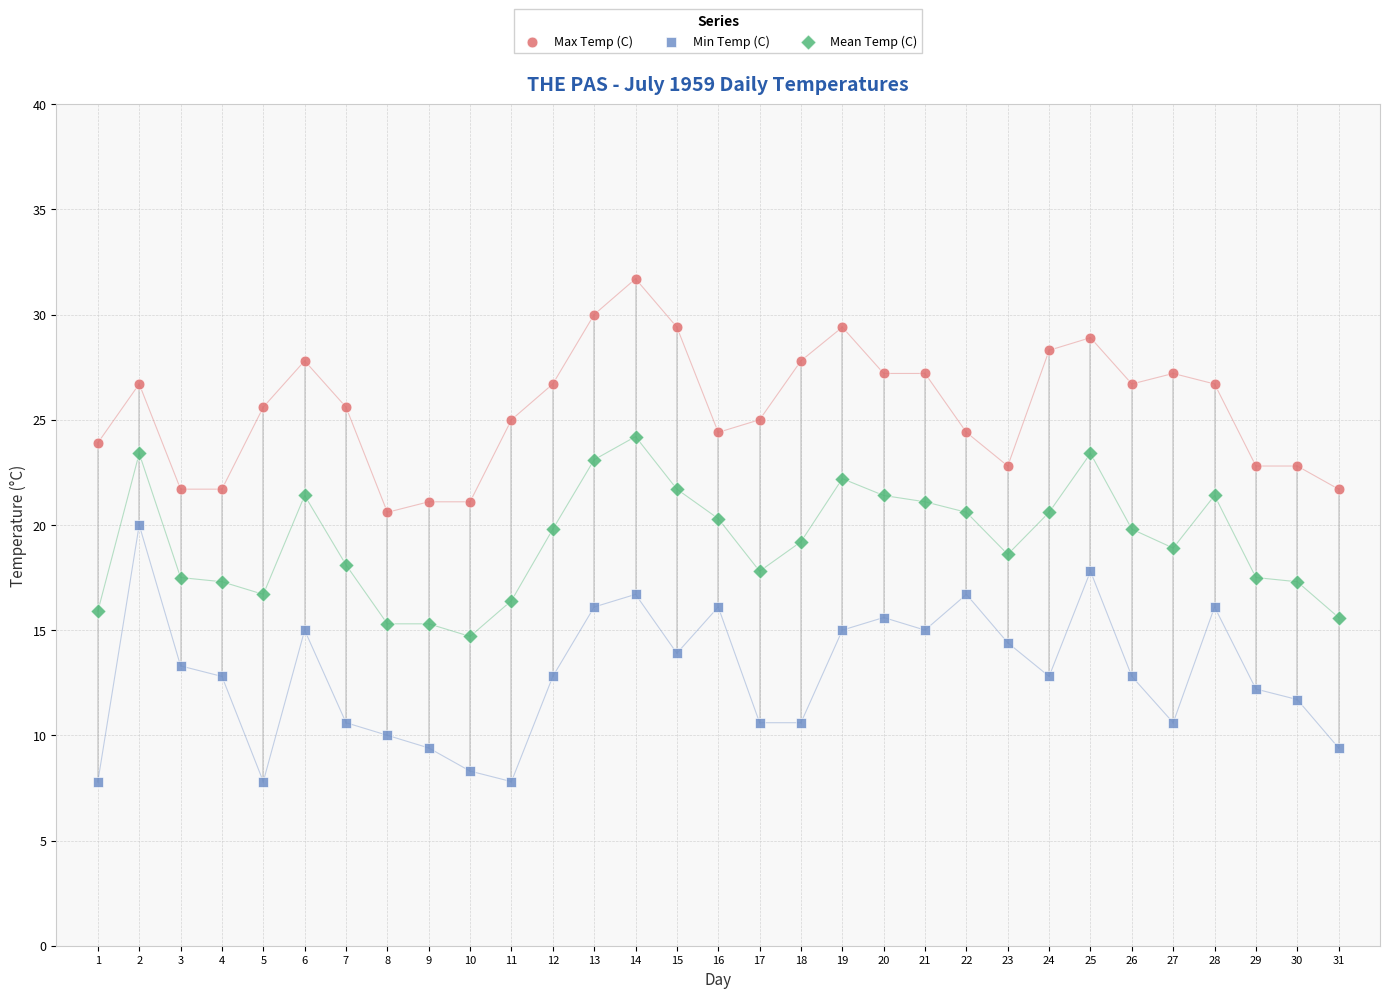

What are all the series names shown in the legend?

Max Temp (C), Min Temp (C), Mean Temp (C)